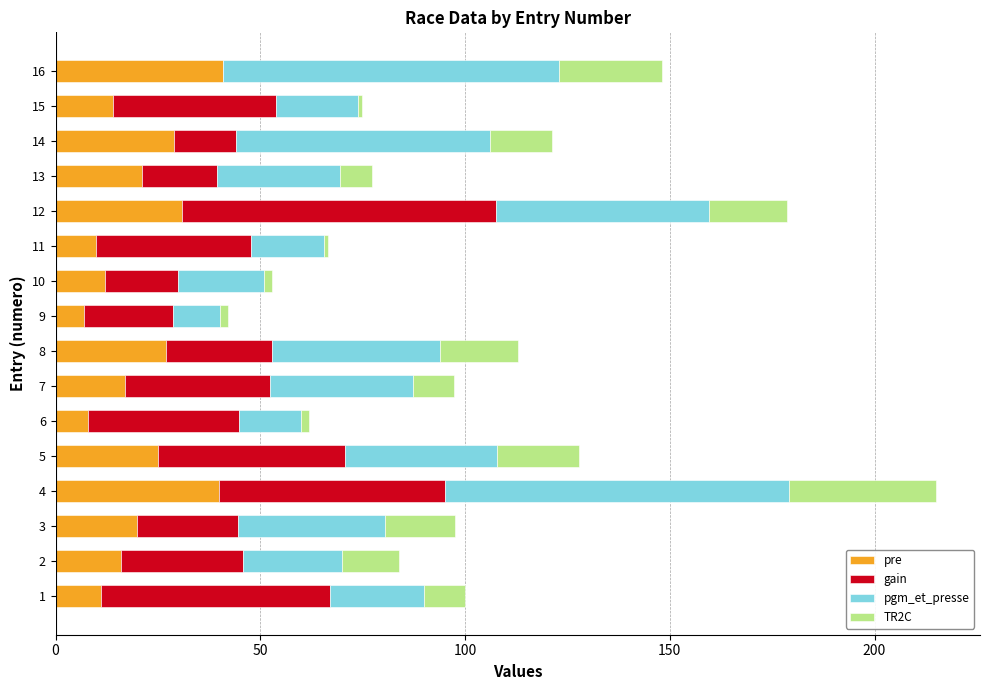

How many distinct data groups are displayed?

4